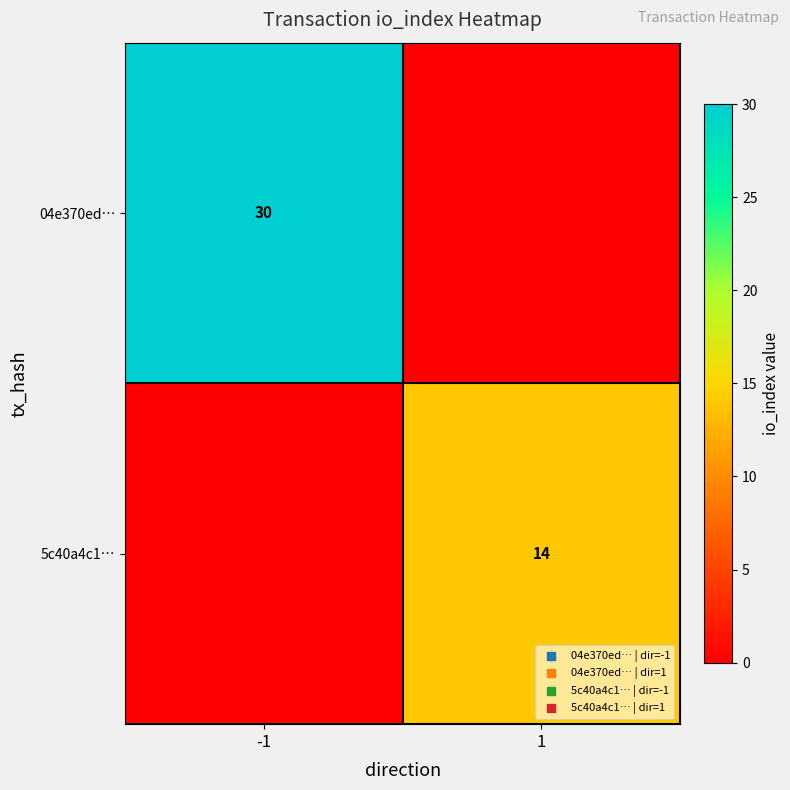

True or false: 5c40a4c1… has a value of 14 at 1.

True